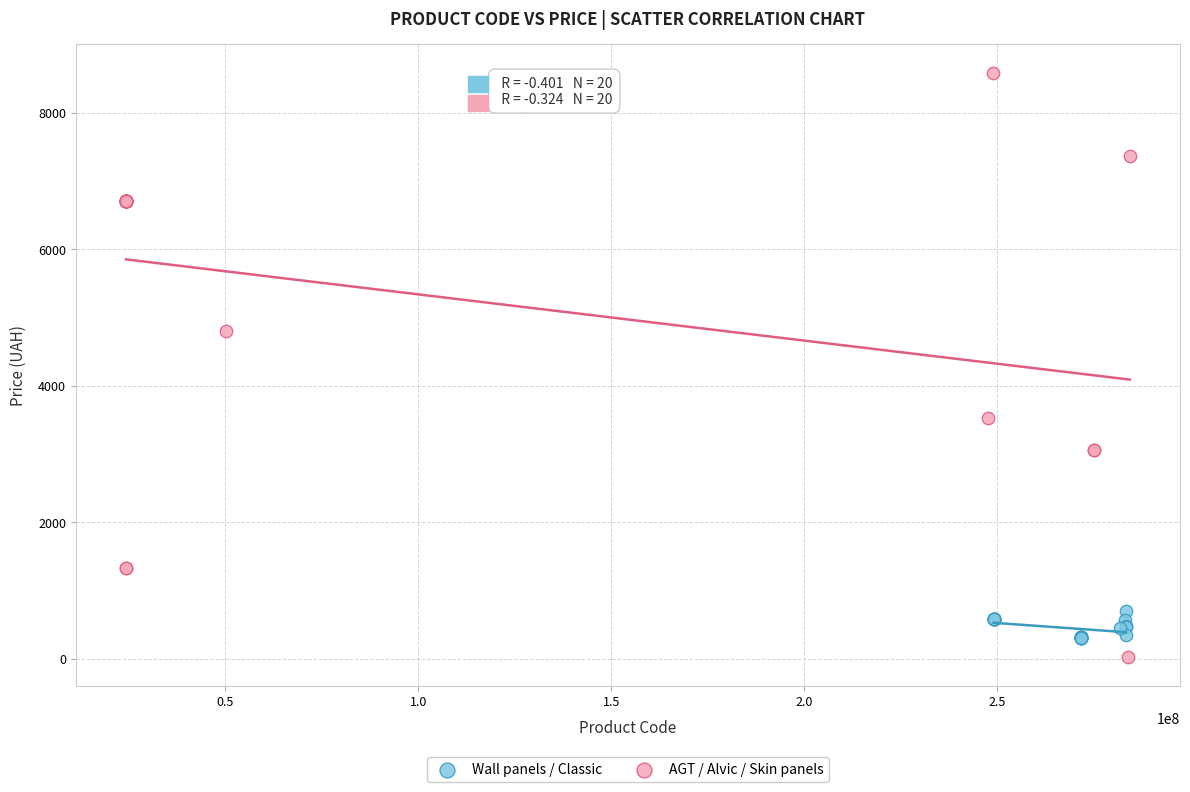

Which series contains the highest Y value?

AGT / Alvic / Skin panels